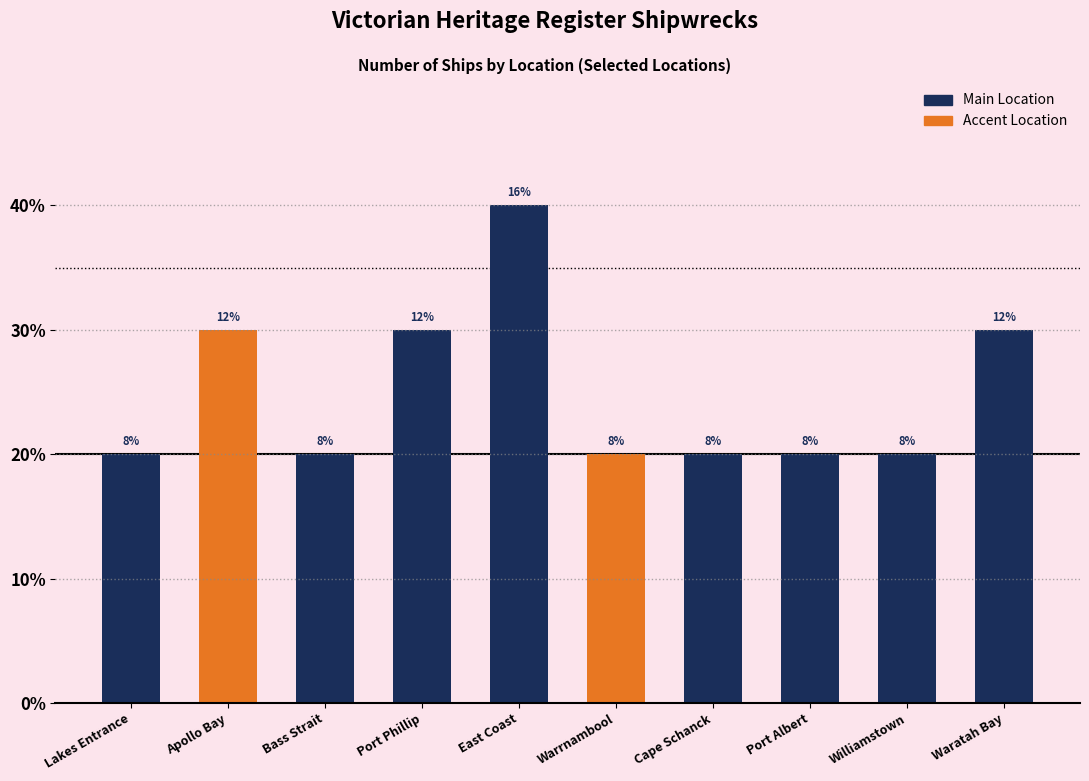

At which label is the value closest to 3?

Apollo Bay